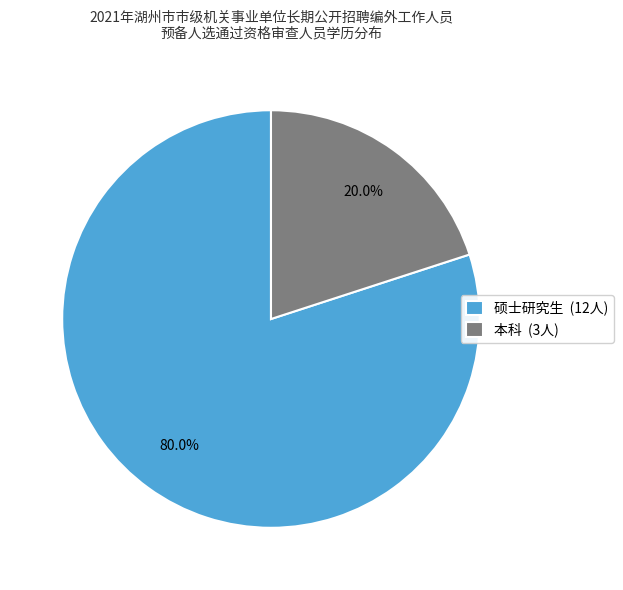

What is the ratio of the value at 硕士研究生 (12人) to the value at 本科 (3人)?

4.0